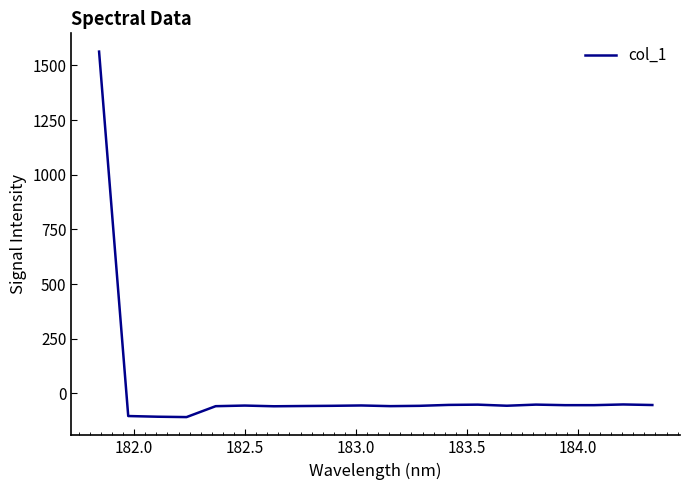

How many lines are shown in the chart?

1